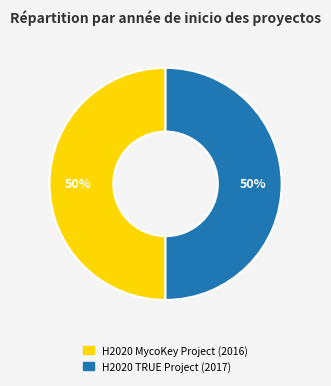

Combined, do H2020 TRUE Project and H2020 MycoKey Project account for over 50%?

Yes